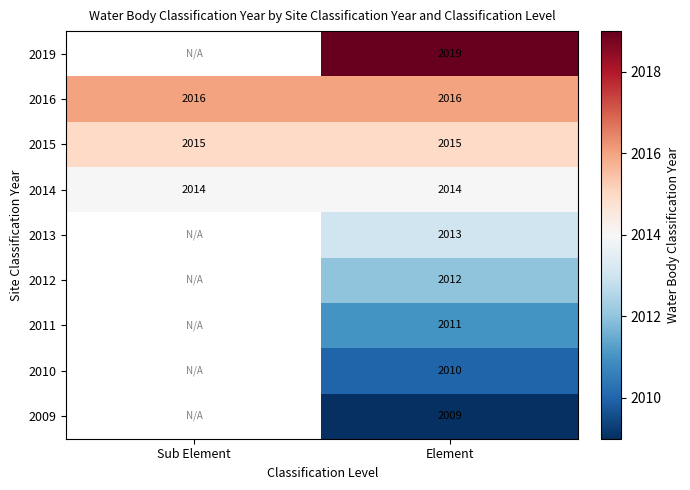

Rank the series at Element from highest to lowest value.

2019, 2016, 2015, 2014, 2013, 2012, 2011, 2010, 2009